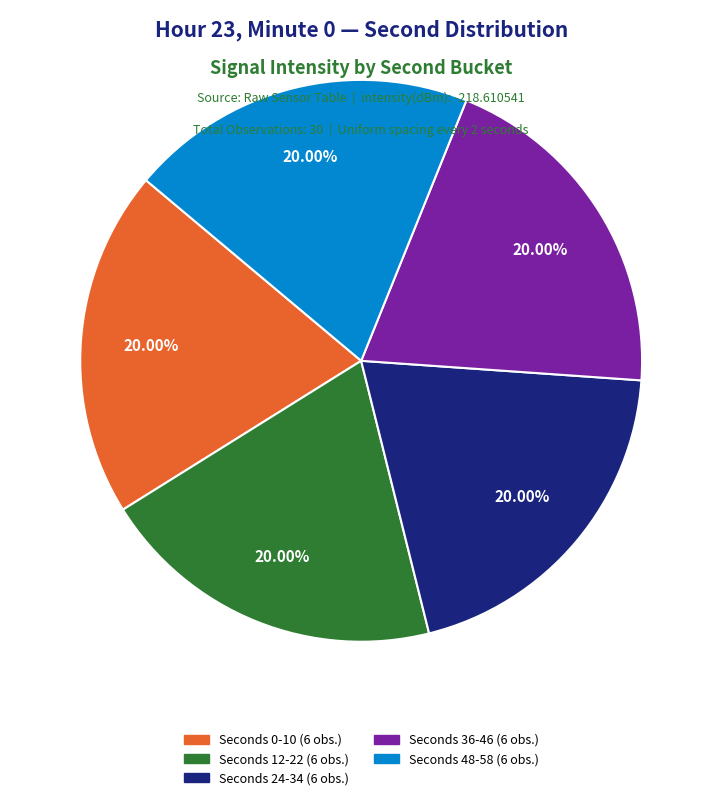

What is the ratio of the value at Seconds 48-58 (6 obs.) to the value at Seconds 0-10 (6 obs.)?

1.0